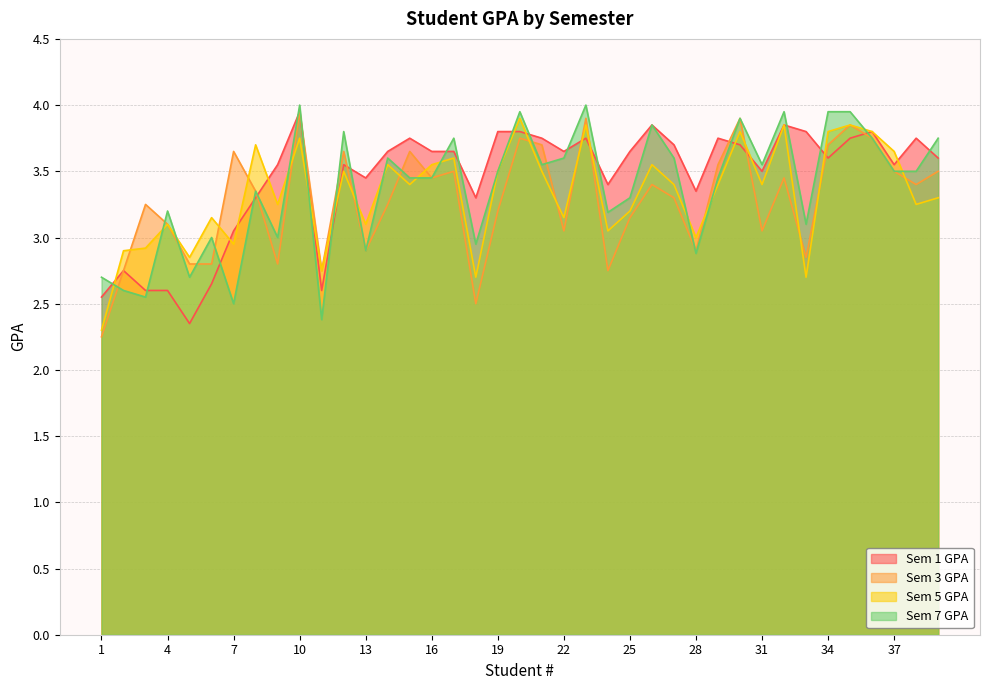

How many times do Sem 7 GPA and Sem 3 GPA cross each other?

11